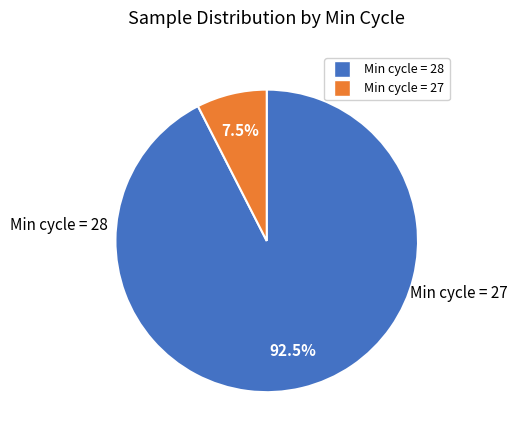

Is there a majority slice in this chart?

Yes